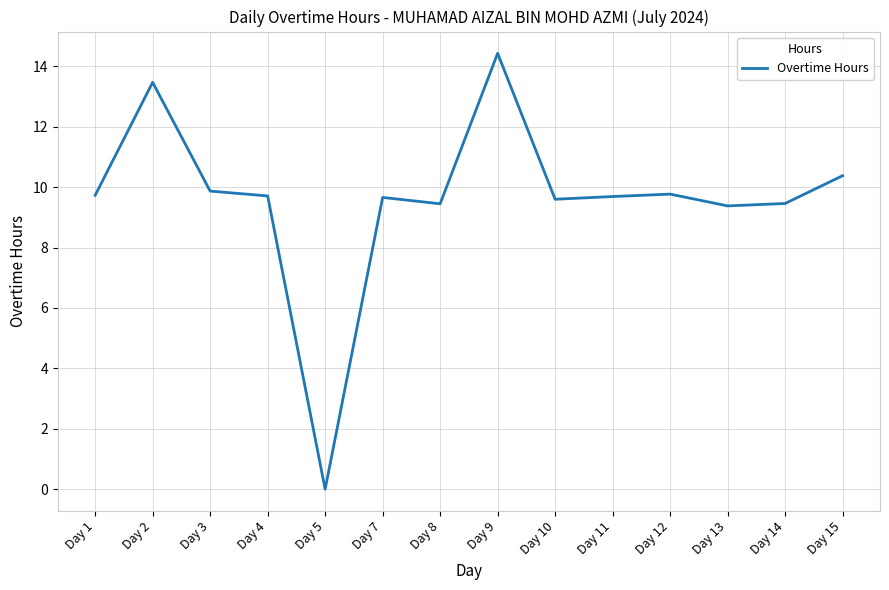

Approximately how many times larger is the value at Day 9 compared to Day 14?

1.5